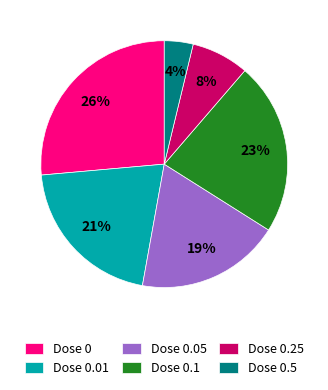

To the nearest percent, what percentage of the pie is Dose 0.05?

19%